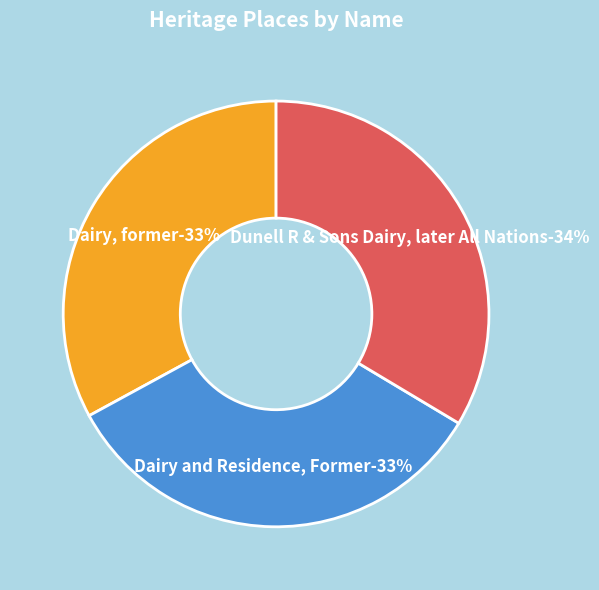

Rank the categories by value from lowest to highest.

Dairy, former, Dairy and Residence, Former, Dunell R & Sons Dairy, later All Nations